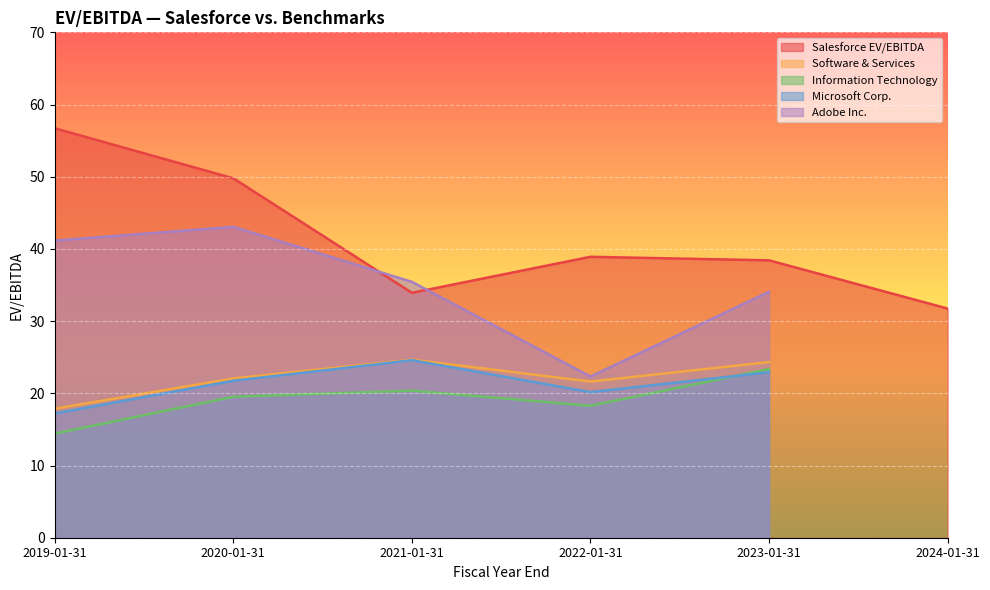

True or false: Salesforce EV/EBITDA has a value of 31.7 at 2024-01-31.

True